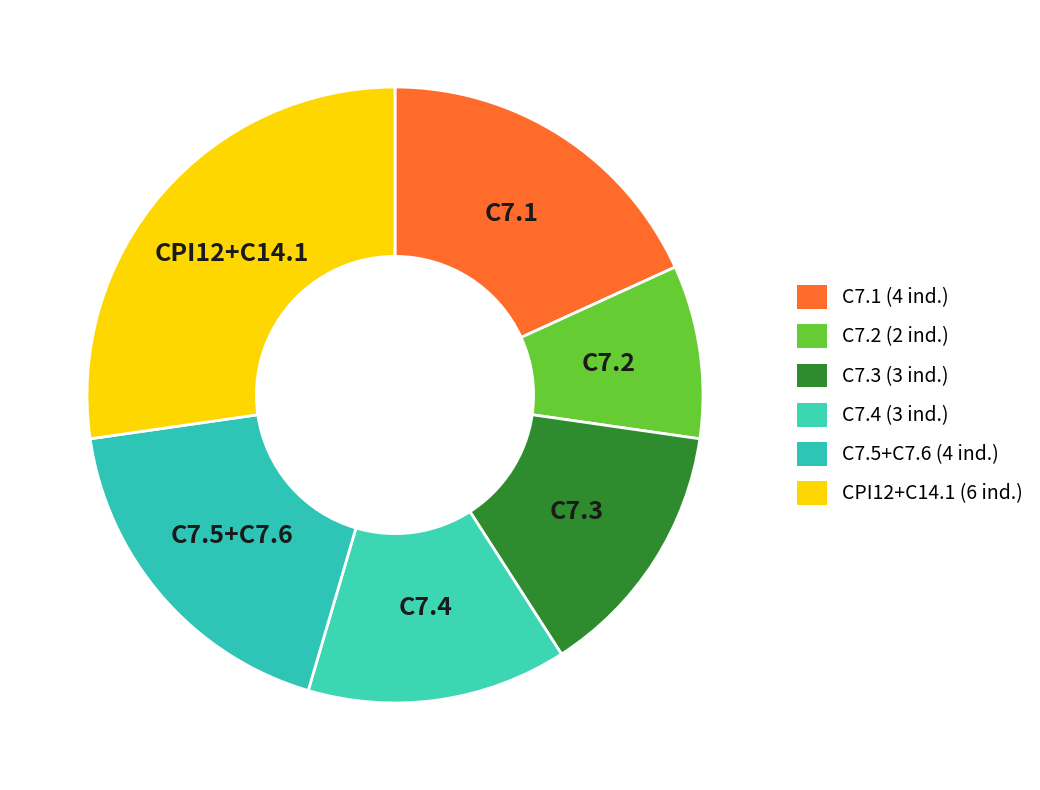

How many slices are in this pie chart?

6